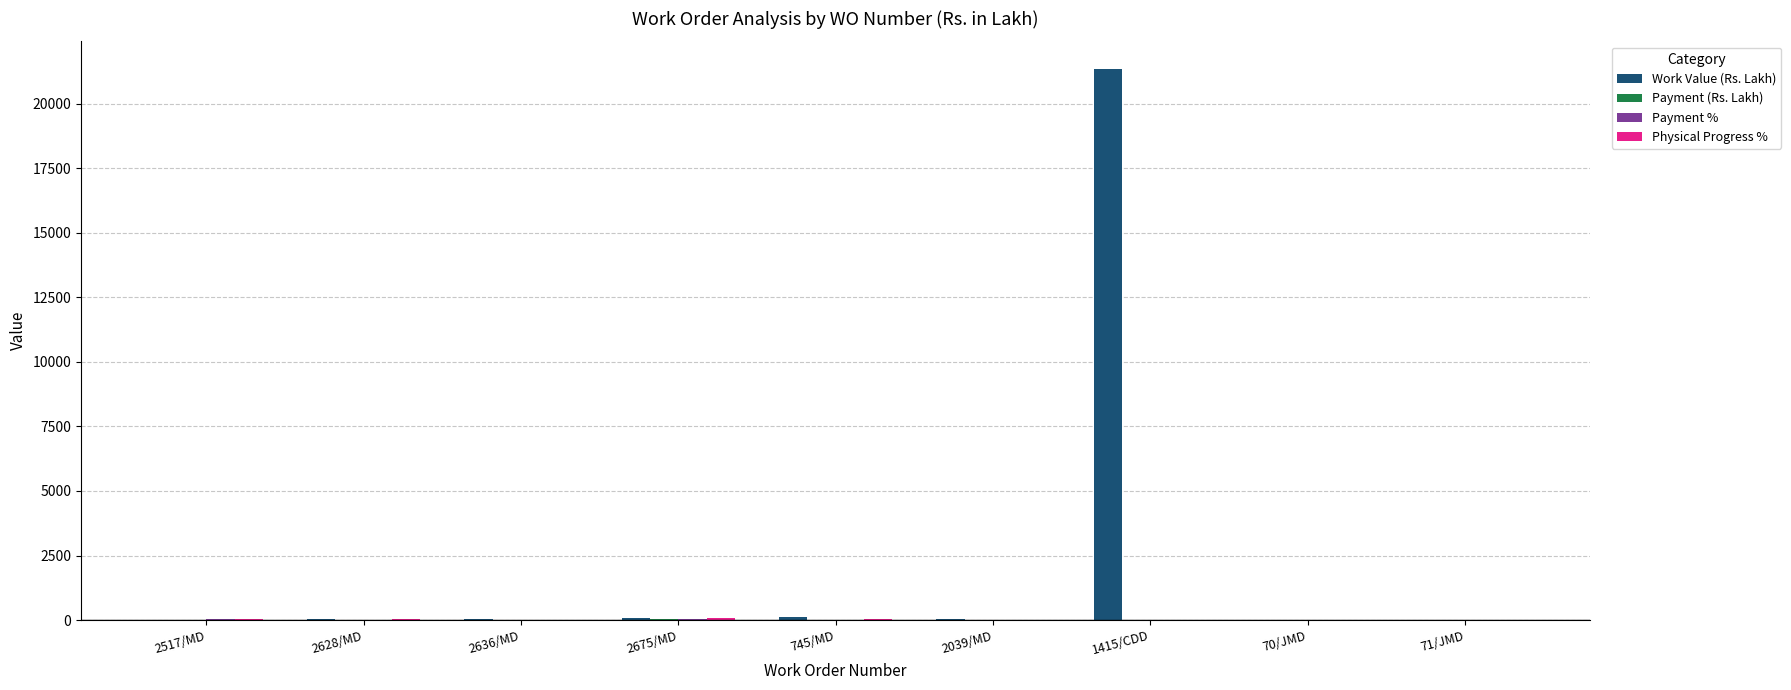

At which label does Work Value (Rs. Lakh) reach its peak?

1415/CDD